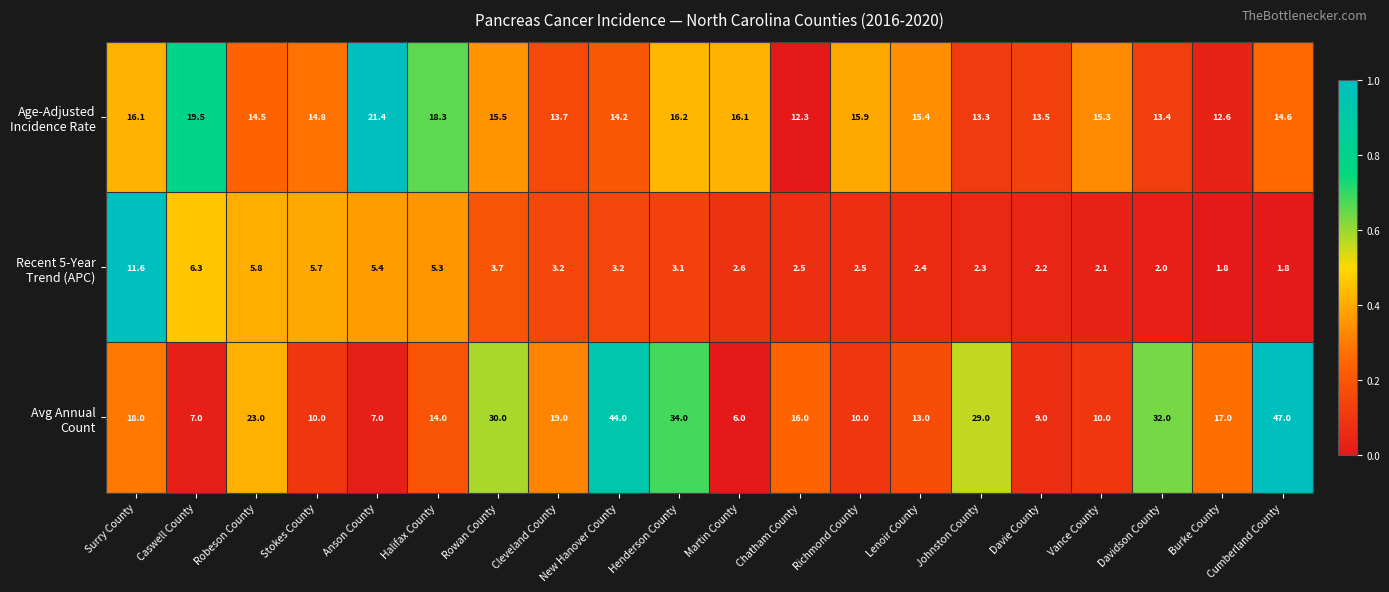

What is the total value across all series at Johnston County?

44.6